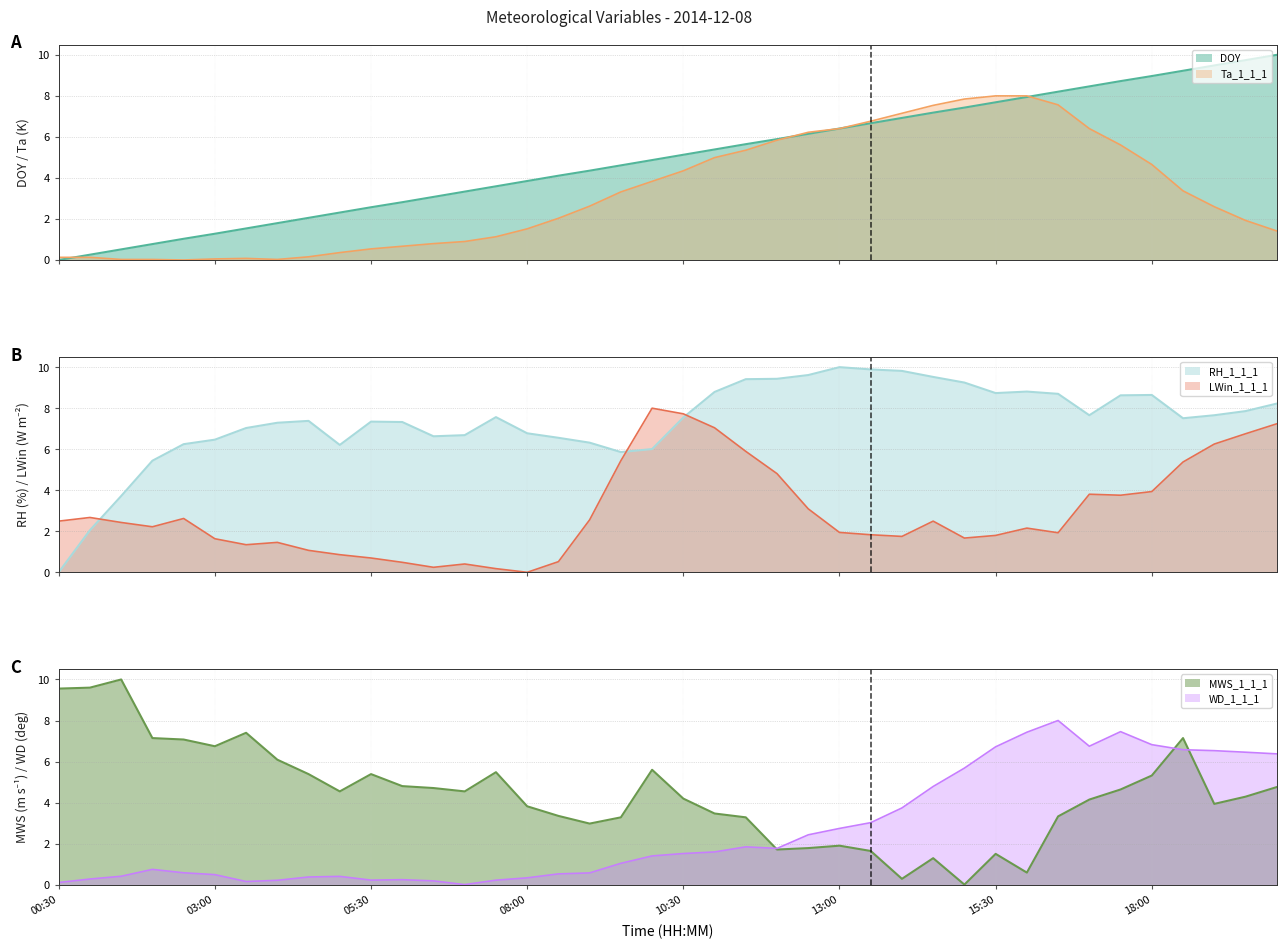

How many interior local valleys does the WD_1_1_1 series have?

5